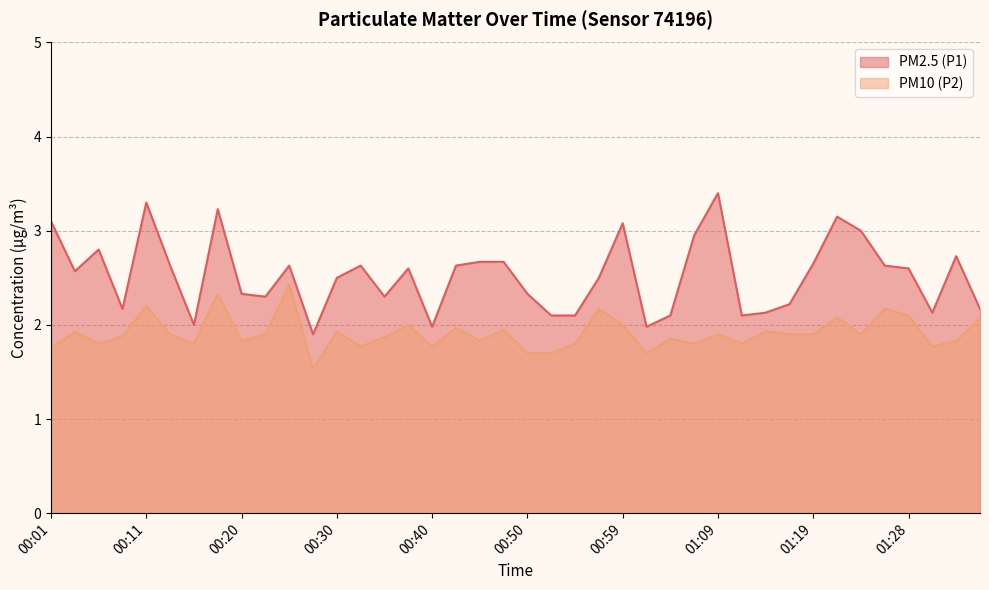

List the series in order of their peak value, lowest first.

PM10 (P2), PM2.5 (P1)